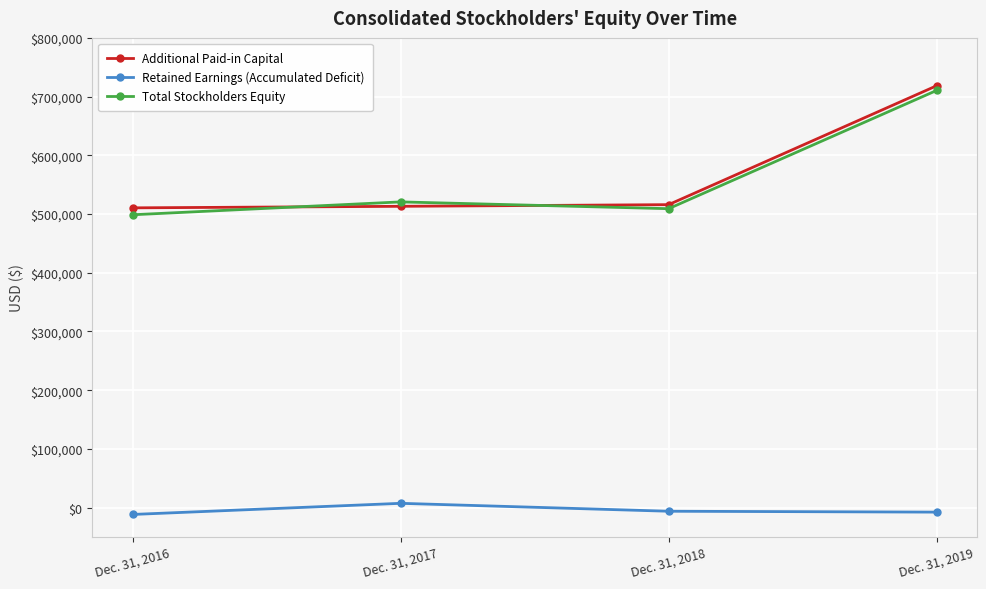

True or false: Retained Earnings (Accumulated Deficit) and Additional Paid-in Capital cross at least once.

False